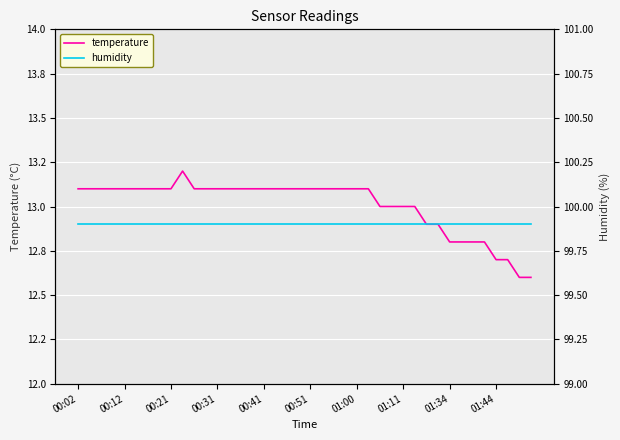

Reading right to left, list all the values displayed in this chart.

temperature: 12.6	12.6	12.7	12.7	12.8	12.8	12.8	12.8	12.9	12.9	13.0	13.0	13.0	13.0	13.1	13.1	13.1	13.1	13.1	13.1	13.1	13.1	13.1	13.1	13.1	13.1	13.1	13.1	13.1	13.1	13.2	13.1	13.1	13.1	13.1	13.1	13.1	13.1	13.1	13.1
humidity: 99.9	99.9	99.9	99.9	99.9	99.9	99.9	99.9	99.9	99.9	99.9	99.9	99.9	99.9	99.9	99.9	99.9	99.9	99.9	99.9	99.9	99.9	99.9	99.9	99.9	99.9	99.9	99.9	99.9	99.9	99.9	99.9	99.9	99.9	99.9	99.9	99.9	99.9	99.9	99.9